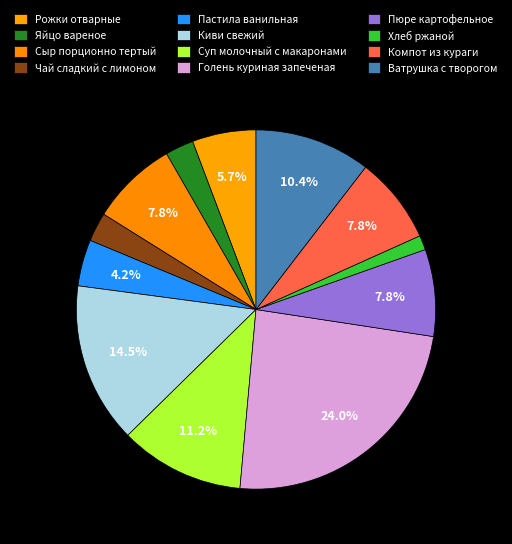

Which slice is the largest?

Голень куриная запеченая